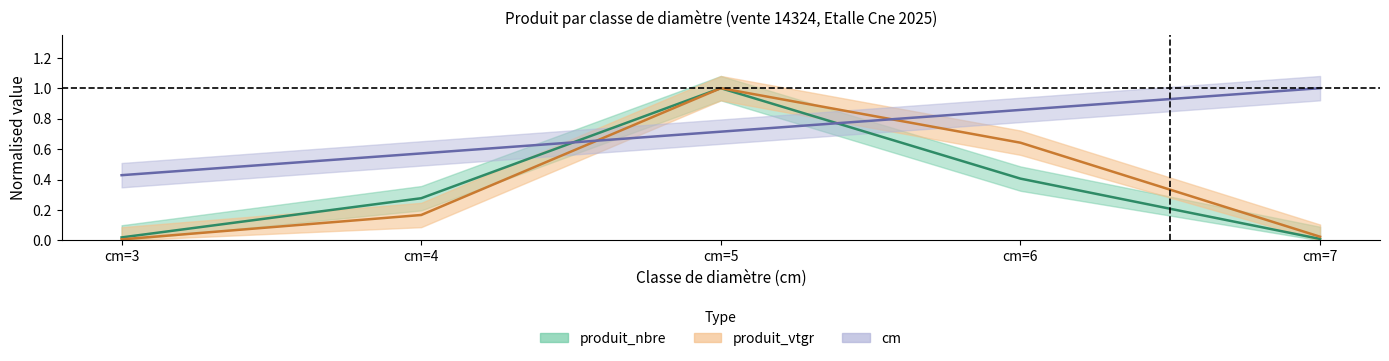

Is this an area chart (filled region under the line)?

No